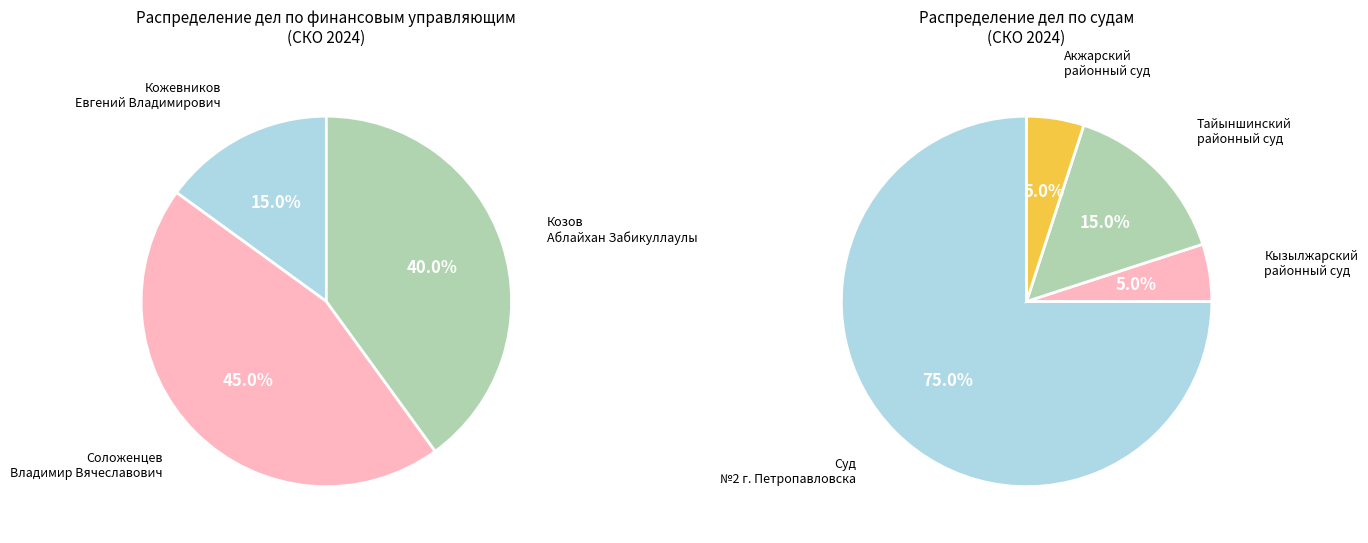

True or false: Кожевников Евгений Владимирович accounts for 15% of the total.

True